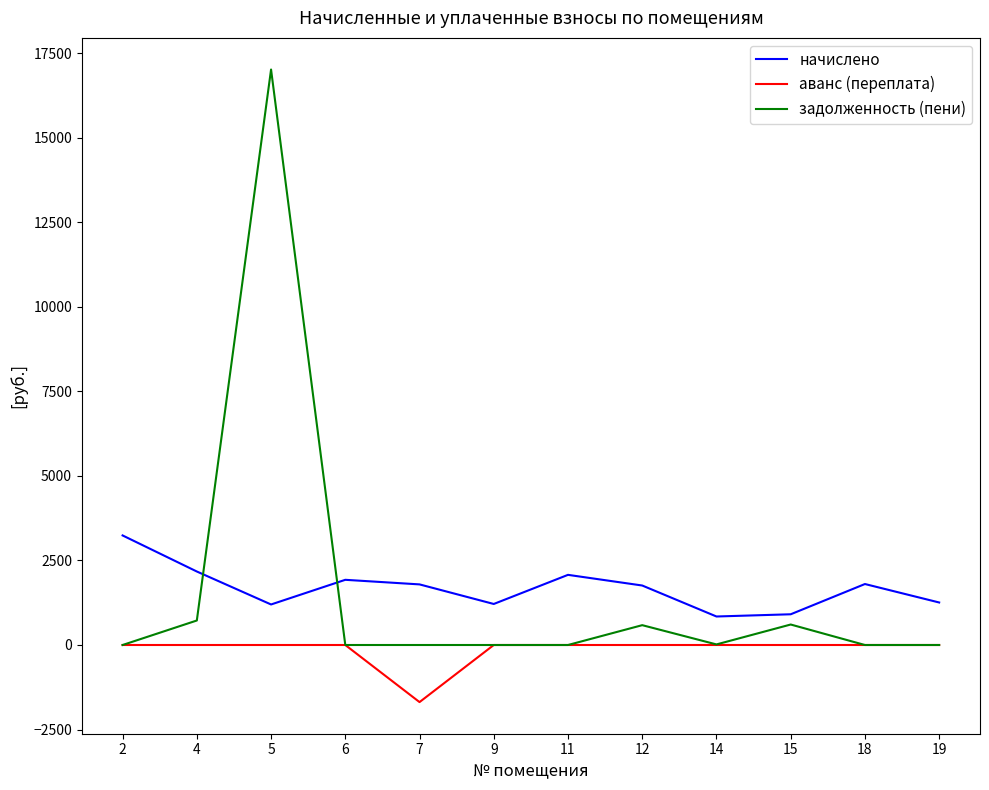

At how many categories does at least one series exceed 12683?

1